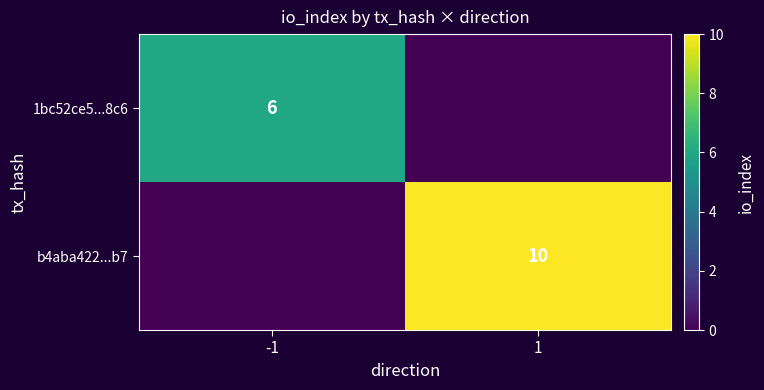

What is the spread (max minus min) of values at -1?

6